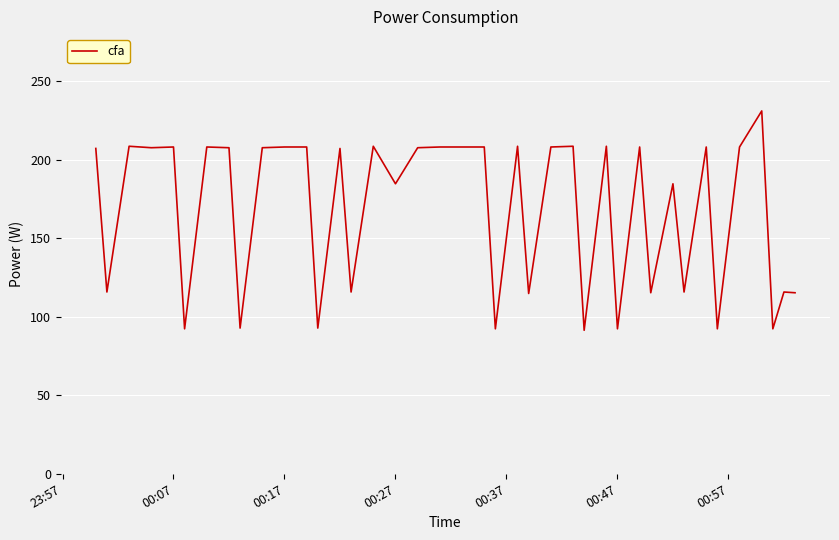

What is the average value?

168.1